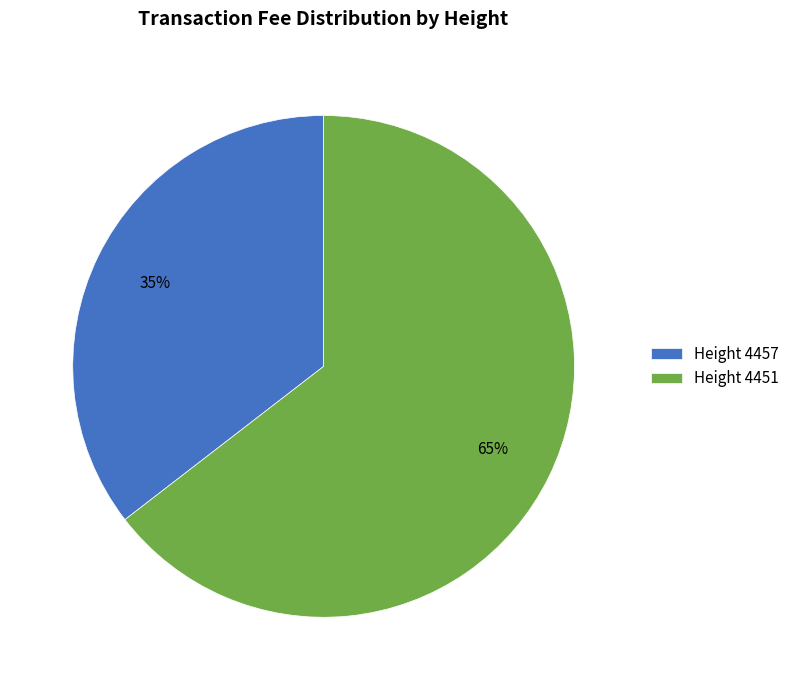

Do Height 4457 and Height 4451 together represent more than half of the pie?

Yes